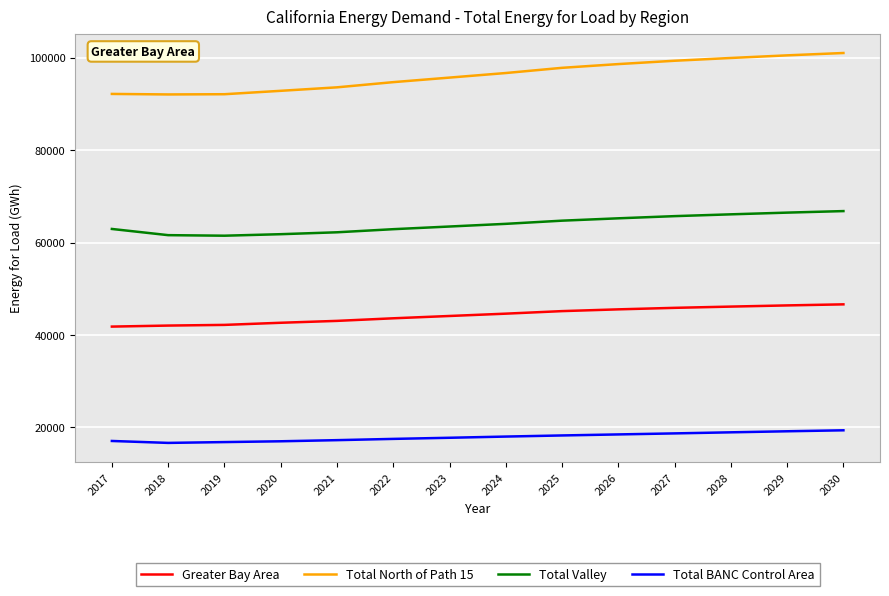

List the series in order of their peak value, highest first.

Total North of Path 15, Total Valley, Greater Bay Area, Total BANC Control Area